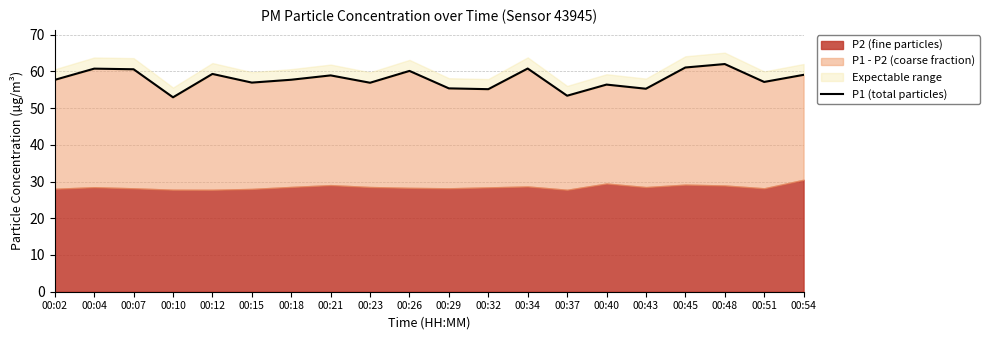

How many points are lower than both their immediate neighbors (excluding endpoints)?

7